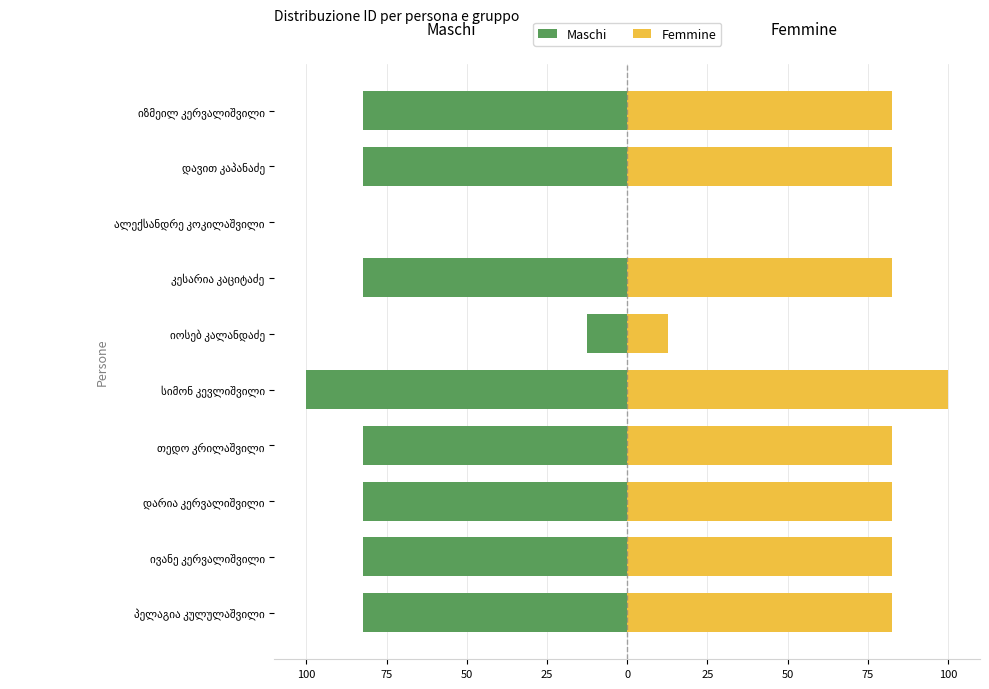

Which has a higher value, კესარია კაციტაძე or პელაგია კულულაშვილი?

პელაგია კულულაშვილი